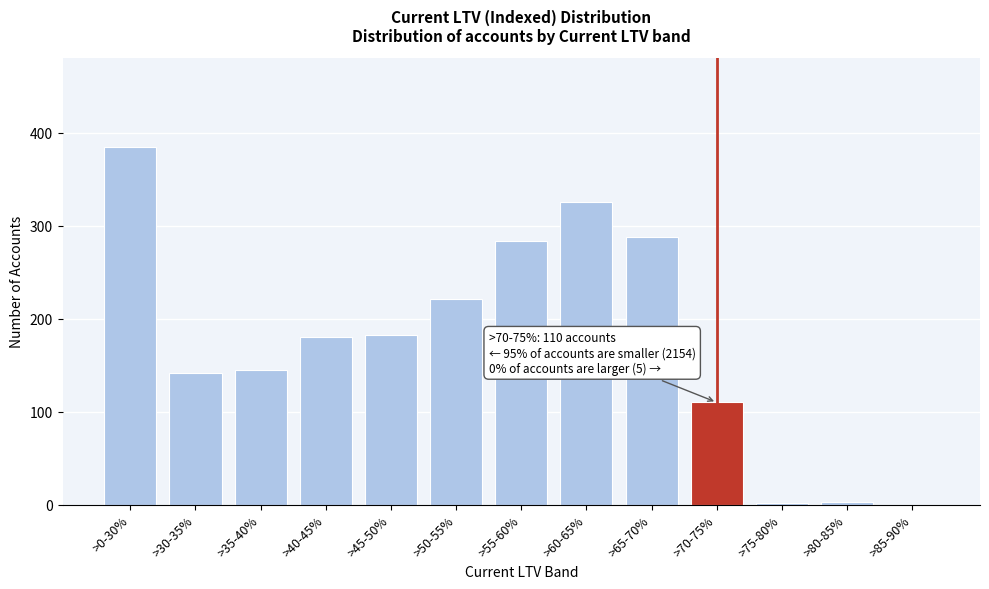

Is it true that the value at >0-30% is 385?

True